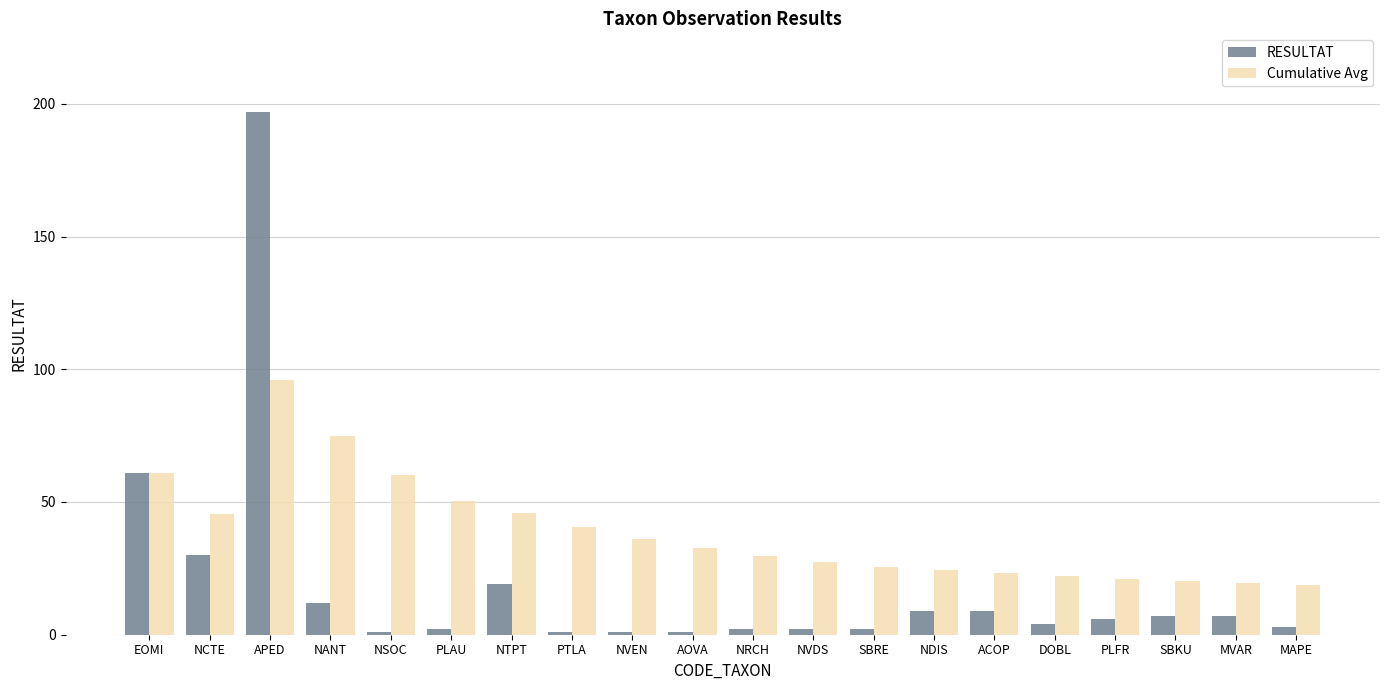

What is the spread (max minus min) of values at PTLA?

39.4